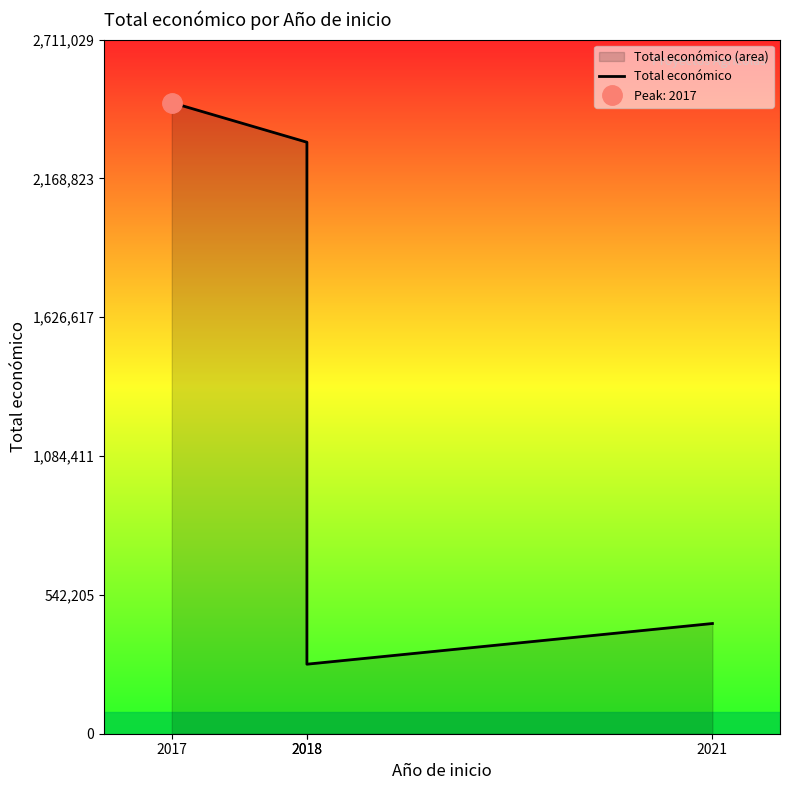

What is the sum of the values at 2017 and 2018?

2736124